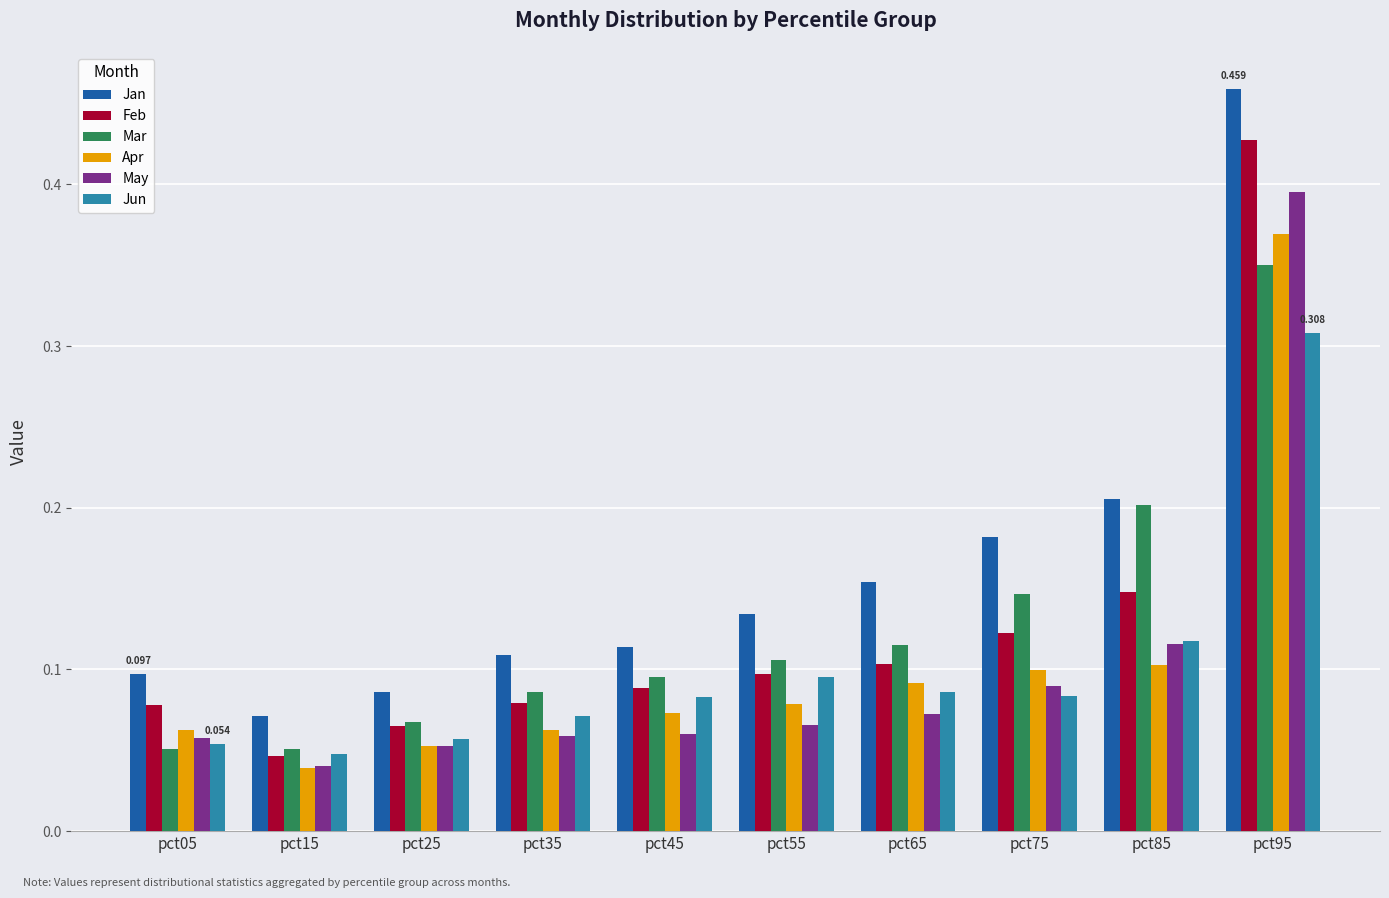

How many bars are there in each group?

6